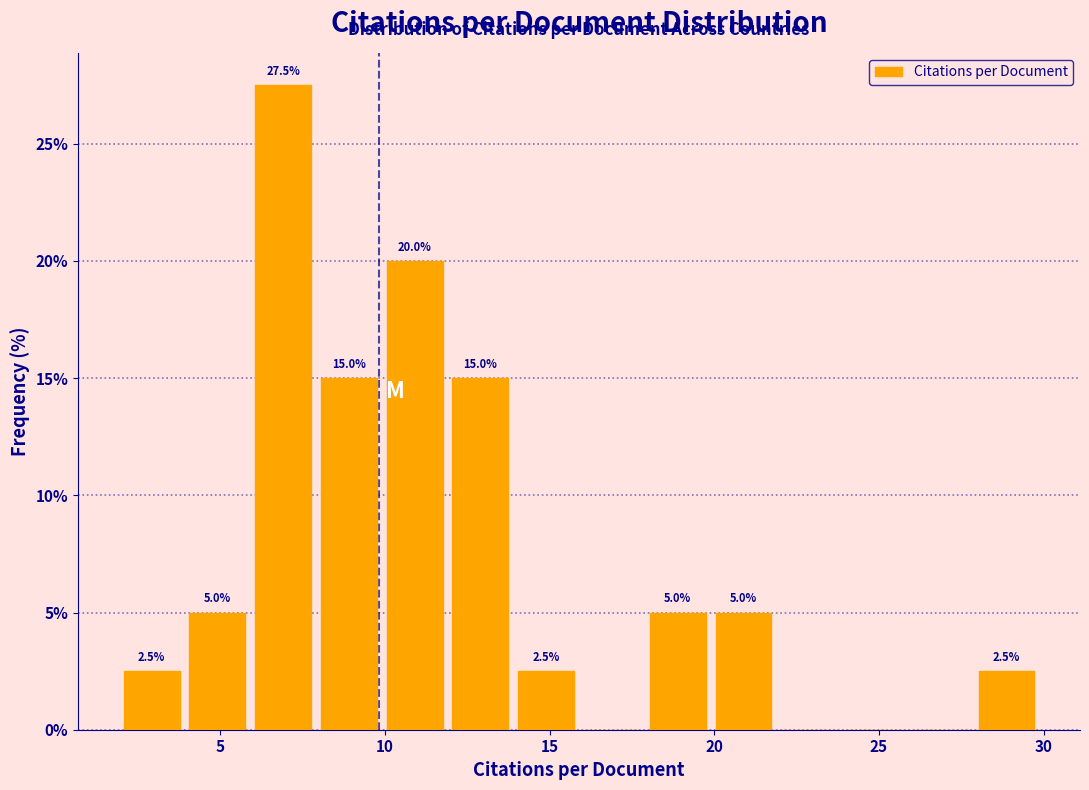

Read against the x-axis, roughly where is the centre of the tallest bar?

7.0